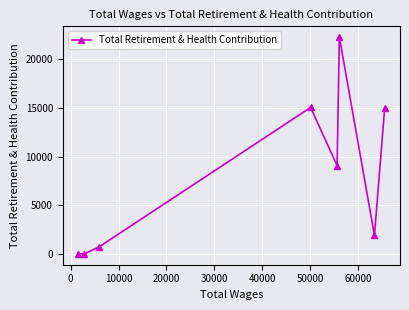

Does the chart display data point markers on the line(s)?

Yes